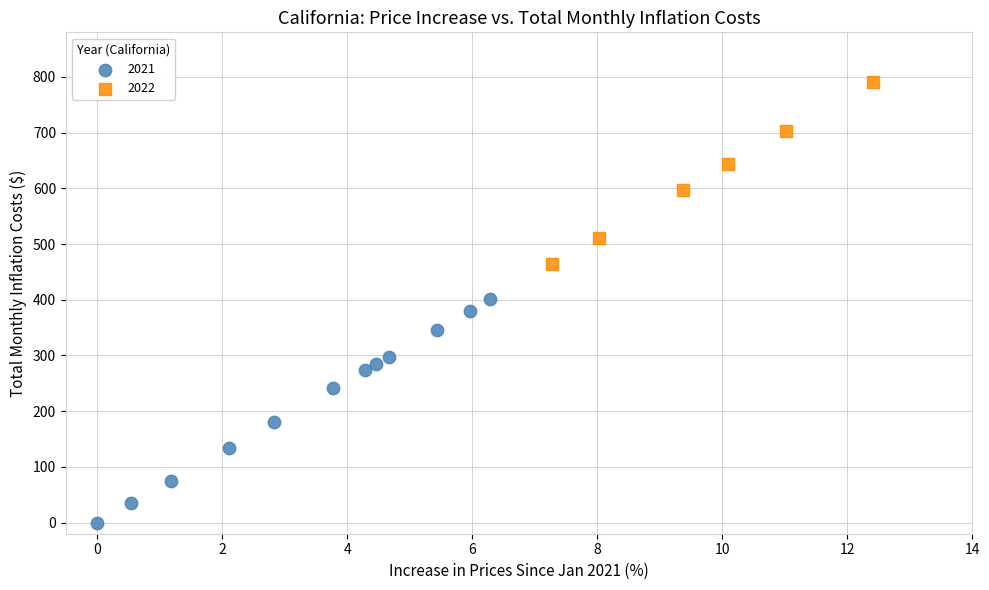

Which series has the widest spread of Y values?

2021